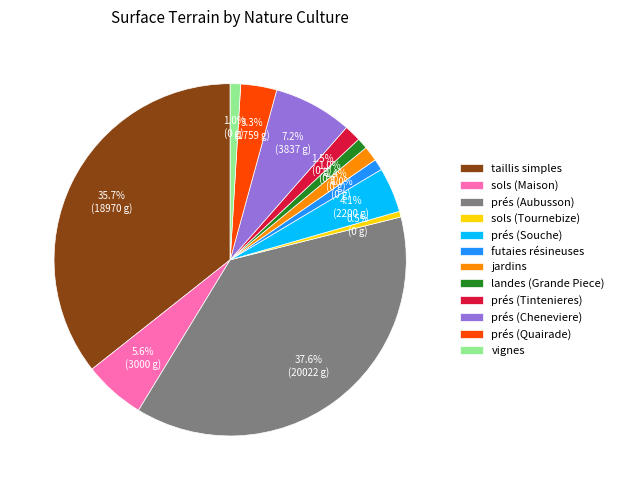

What is the ratio of the value at sols (Tournebize) to the value at landes (Grande Piece)?

0.5